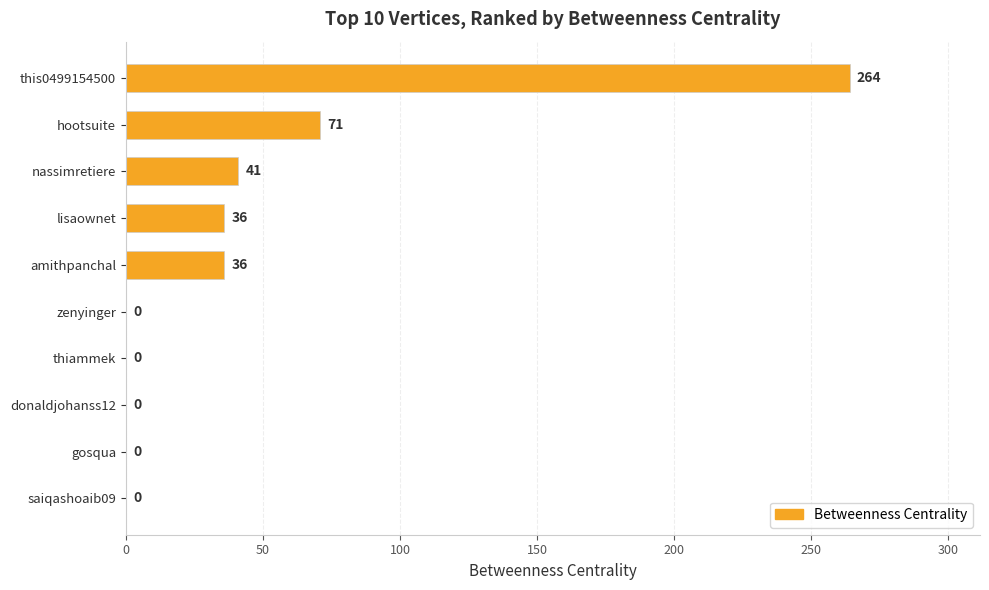

How many categories are shown in the chart?

10